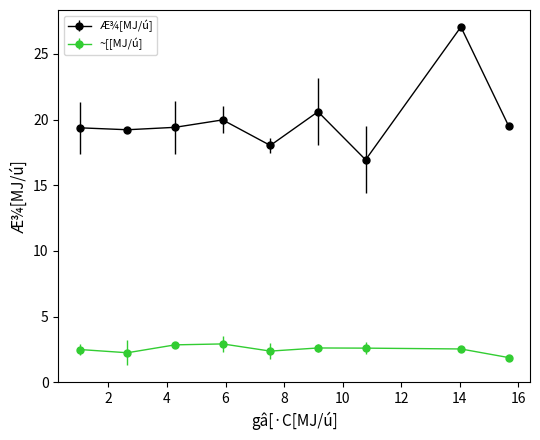

What are all the series names shown in the legend?

Æ¾[MJ/ú], ~[[MJ/ú]